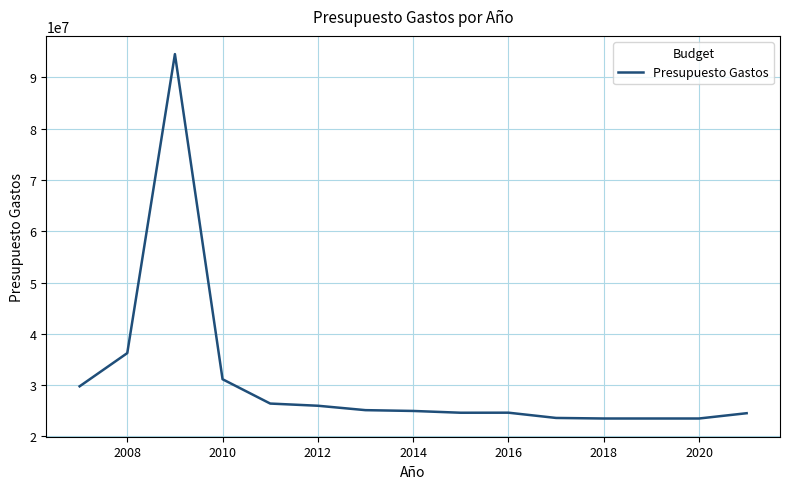

What is the difference between the maximum and minimum values?

71064330